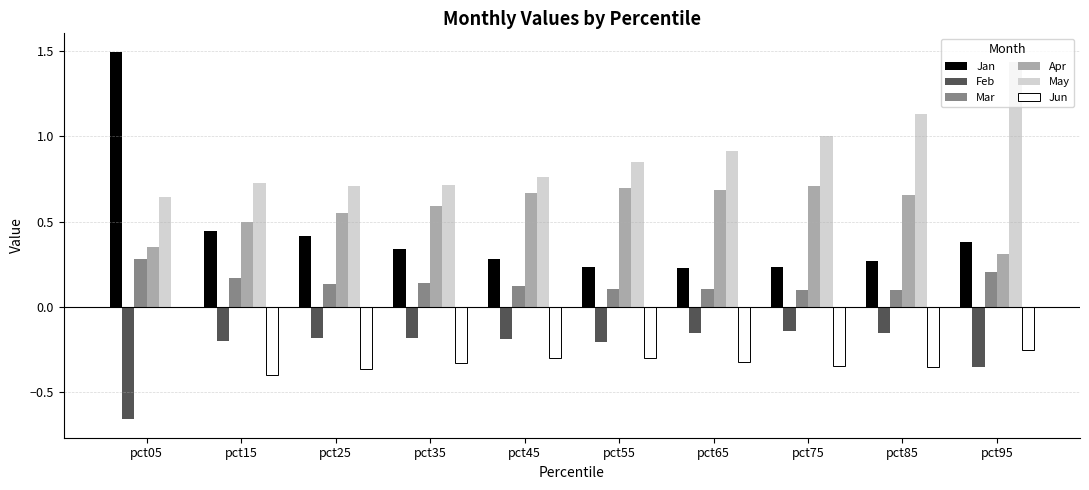

Is it true that May equals 0.3 at pct05?

False